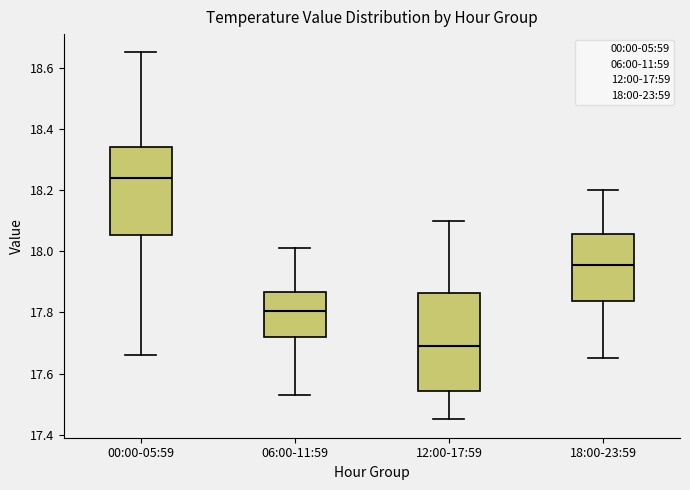

Reading left to right, read every box against the y-axis: the position of its median line, the range the box covers, and the ends of its whiskers. The values are not printed on the chart, so give them approximately, as read against the axis.

00:00-05:59: median 18.24, box 18.06 to 18.34, whiskers 17.66 to 18.66
06:00-11:59: median 17.80, box 17.72 to 17.86, whiskers 17.54 to 18.02
12:00-17:59: median 17.70, box 17.54 to 17.86, whiskers 17.46 to 18.10
18:00-23:59: median 17.96, box 17.84 to 18.06, whiskers 17.66 to 18.20